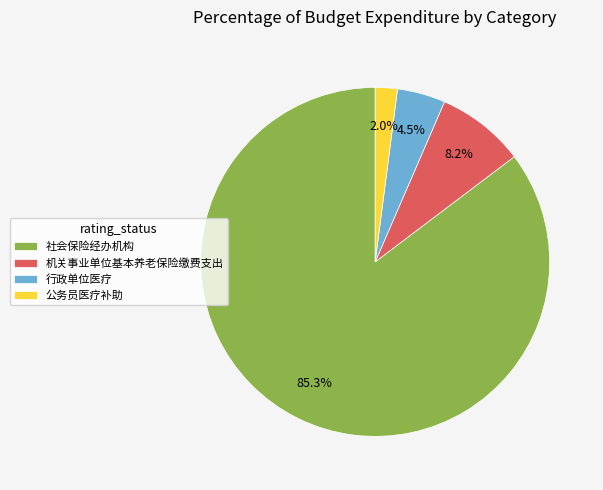

Rank the categories by value from highest to lowest.

社会保险经办机构, 机关事业单位基本养老保险缴费支出, 行政单位医疗, 公务员医疗补助